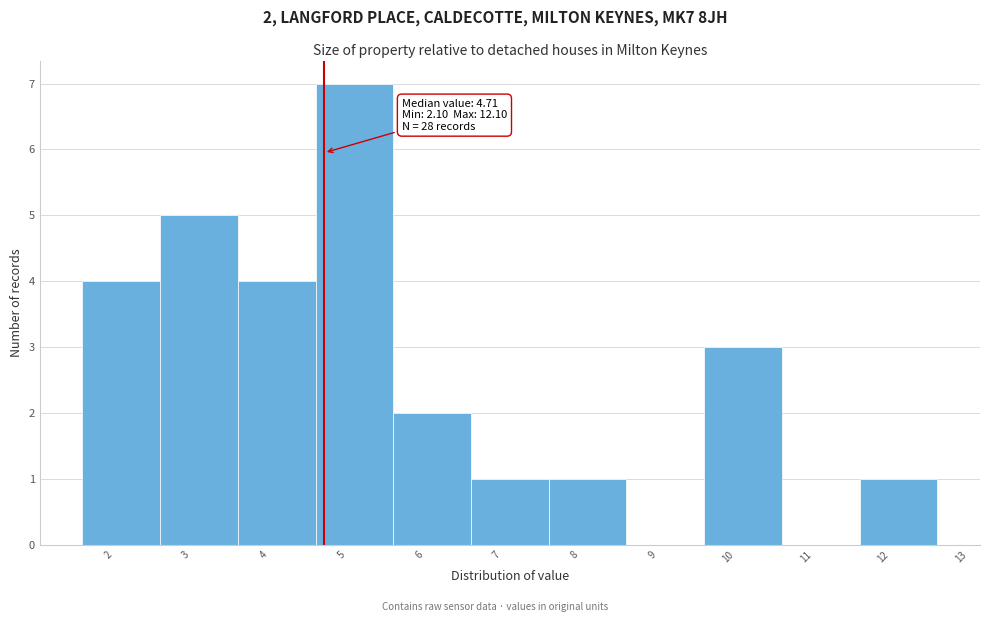

Which range on the x-axis has the tallest bar?

4.6 to 5.6